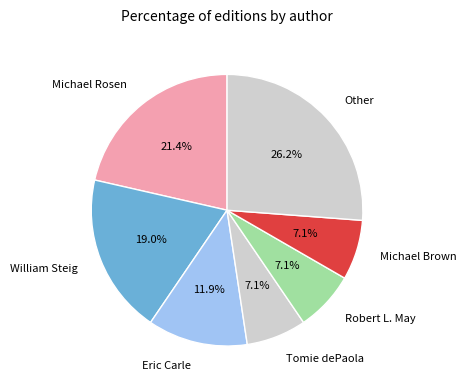

Do William Steig and Tomie dePaola together represent more than half of the pie?

No